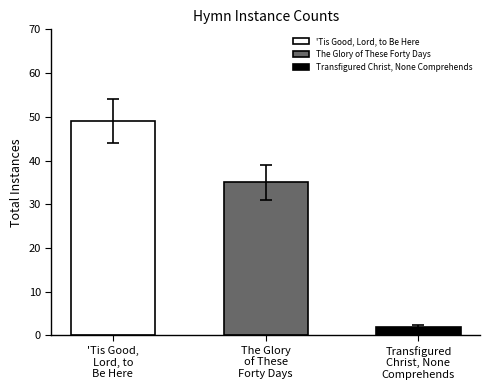

What is the maximum value shown in the chart?

49